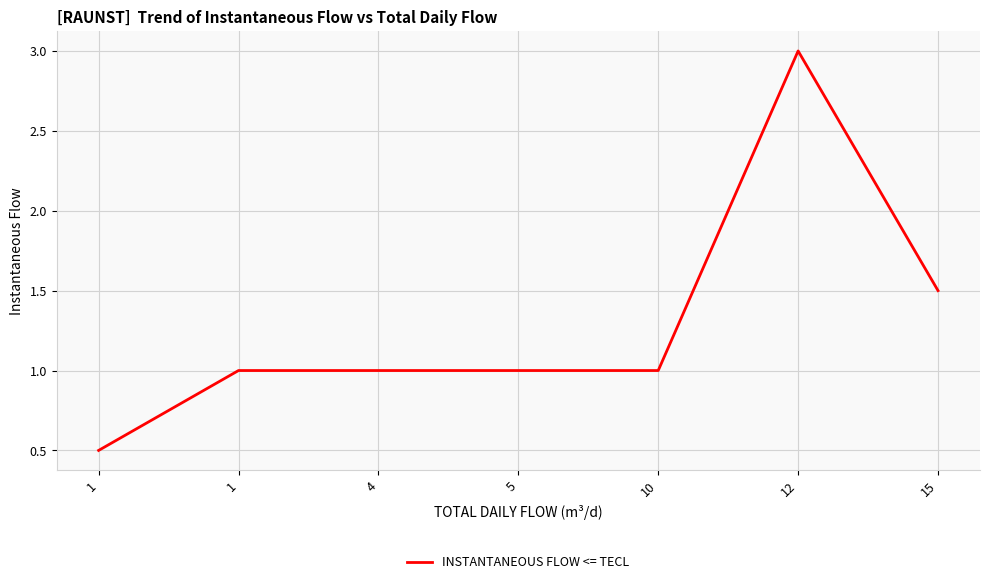

Does the chart have visible grid lines?

Yes